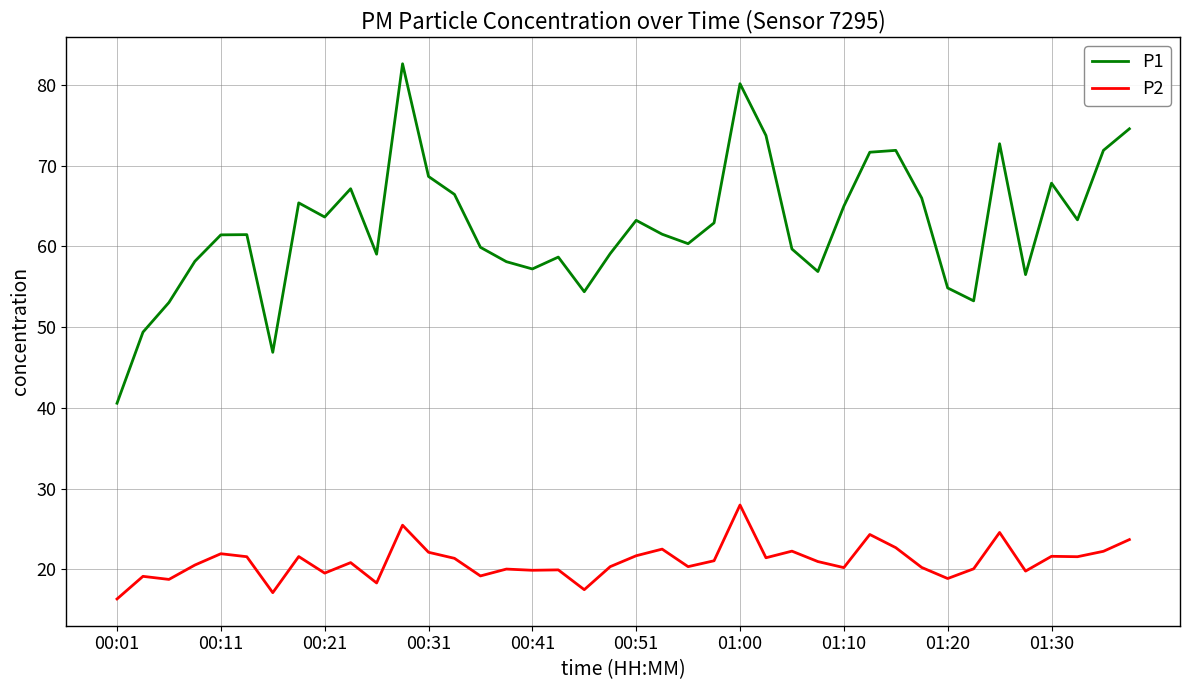

Count the number of categories in the chart.

40